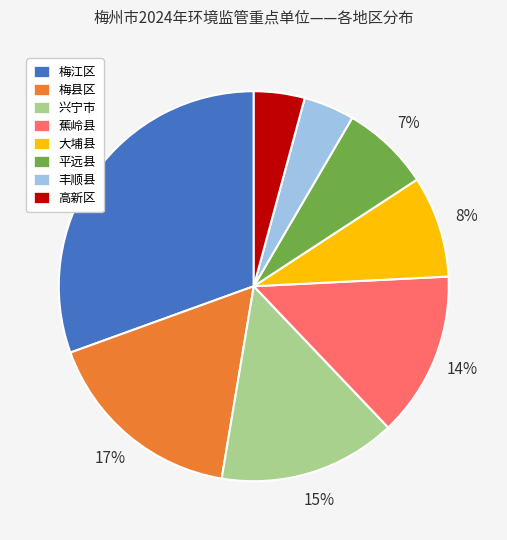

Is the sum of 高新区 and 梅江区 greater than half?

No